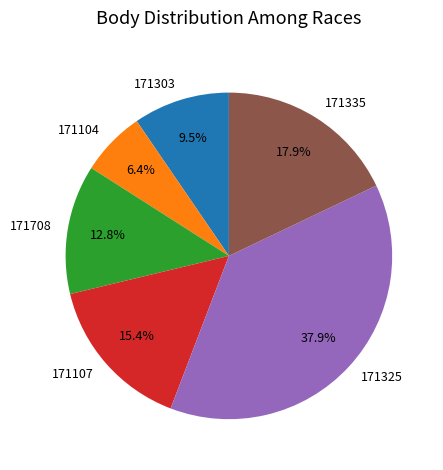

The 171335 slice represents 12% of the pie. True or false?

False